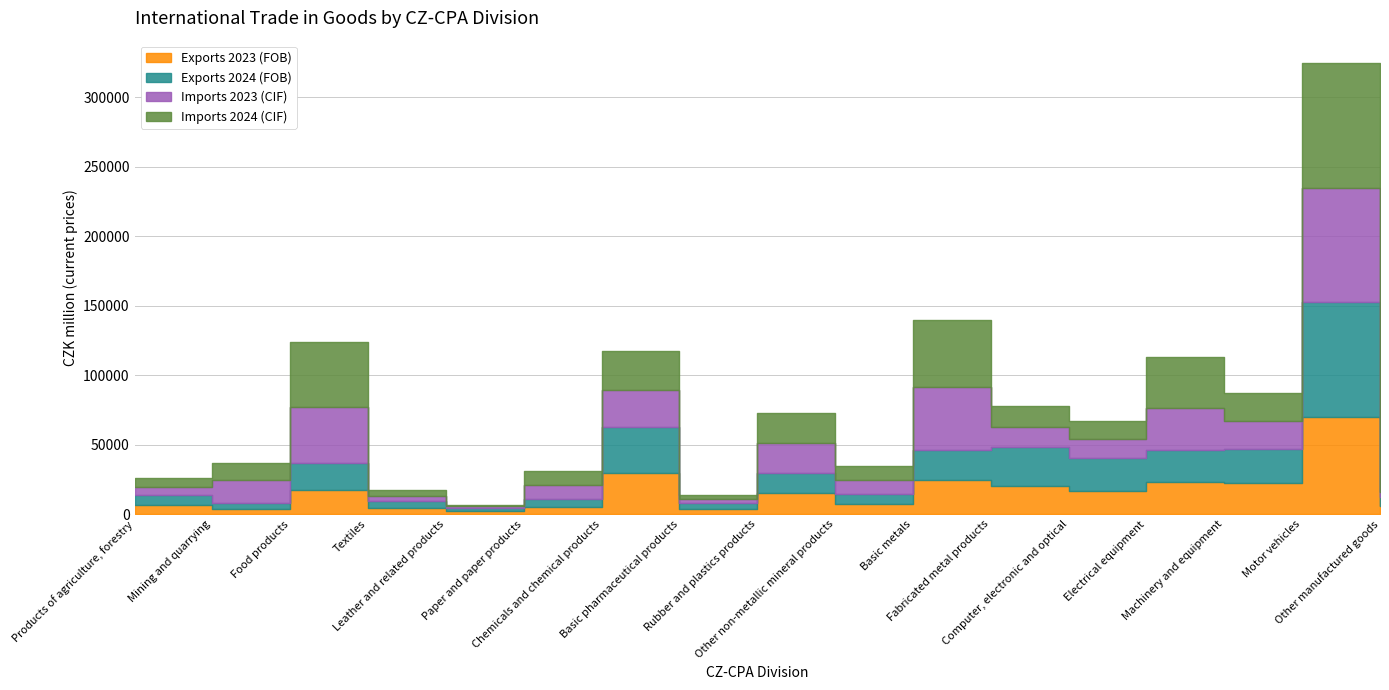

Is it true that Imports 2023 (CIF) equals 20395 at Machinery and equipment?

True